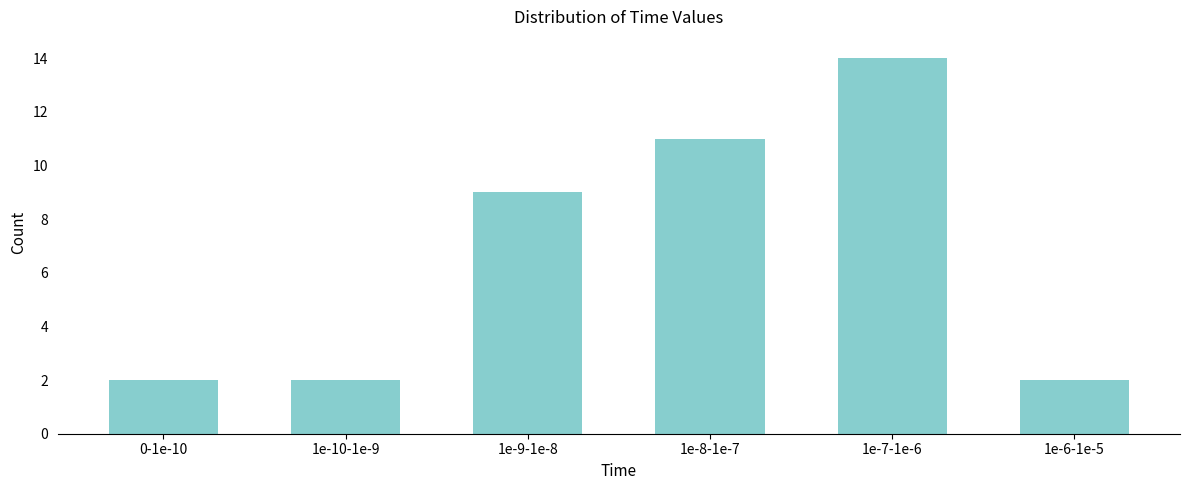

Reading right to left, transcribe all the data shown in this chart.

1e-6-1e-5=2	1e-7-1e-6=14	1e-8-1e-7=11	1e-9-1e-8=9	1e-10-1e-9=2	0-1e-10=2